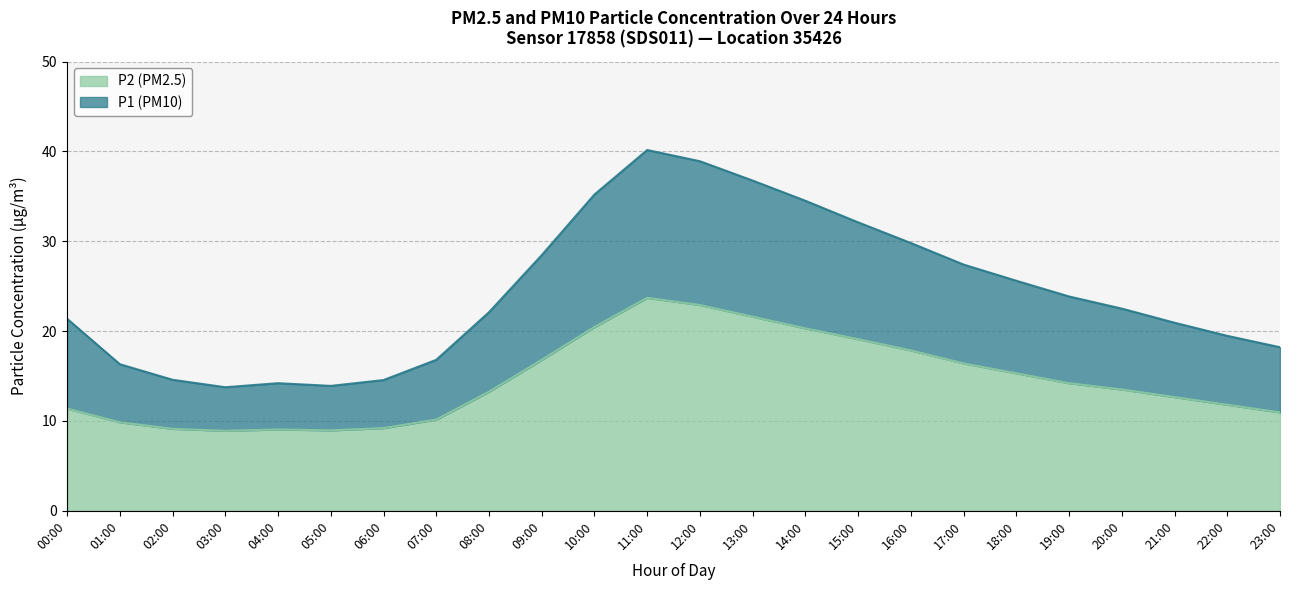

How many interior local valleys does the P1 series have?

2